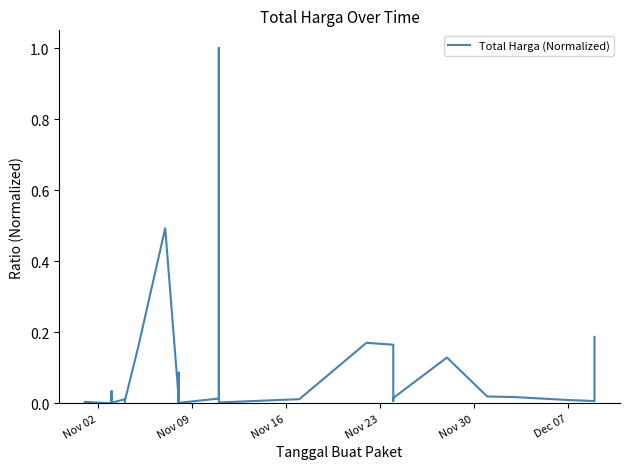

Is this an area chart (filled region under the line)?

No